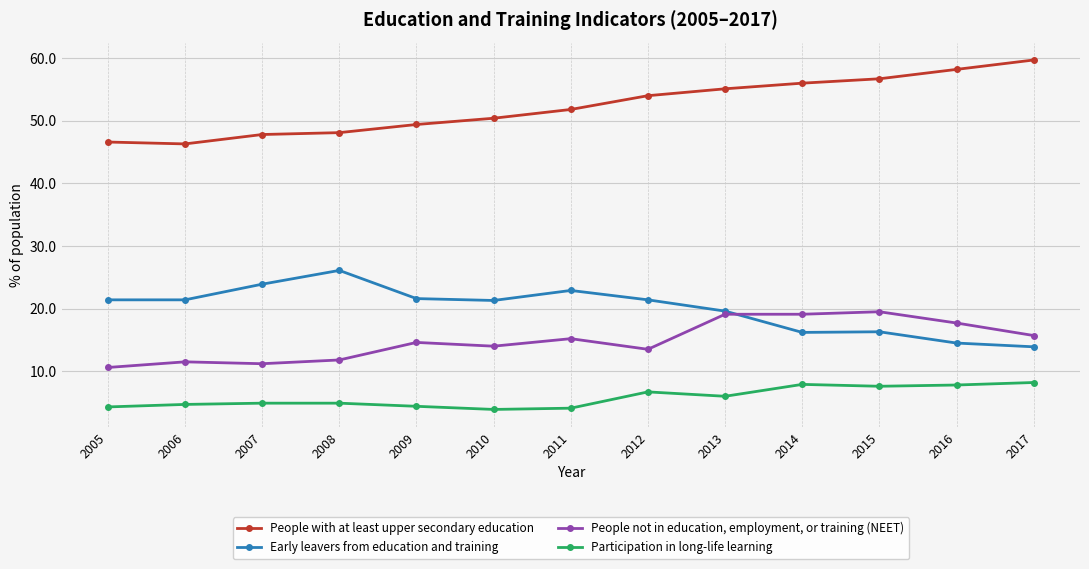

The value of Participation in long-life learning at 2011 is 6.9. True or false?

False